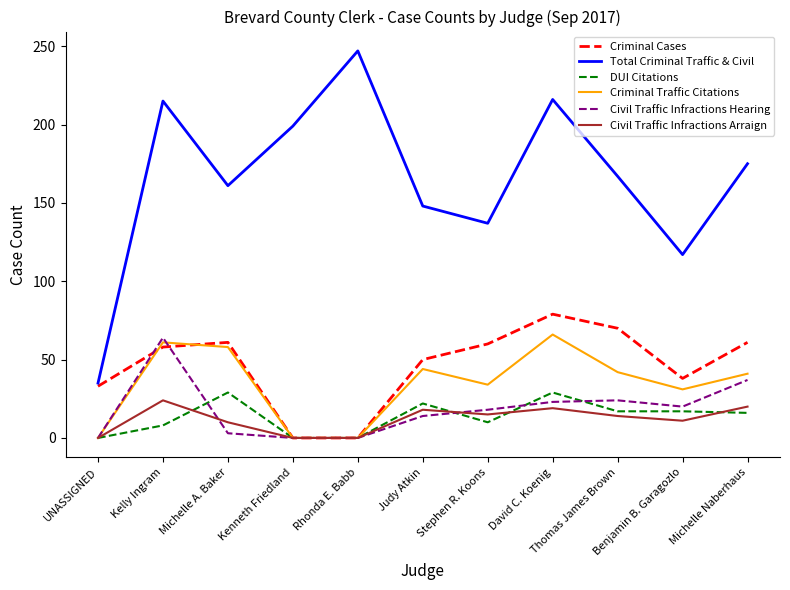

The Civil Traffic Infractions Arraign series shows 19 at David C. Koenig. True or false?

True